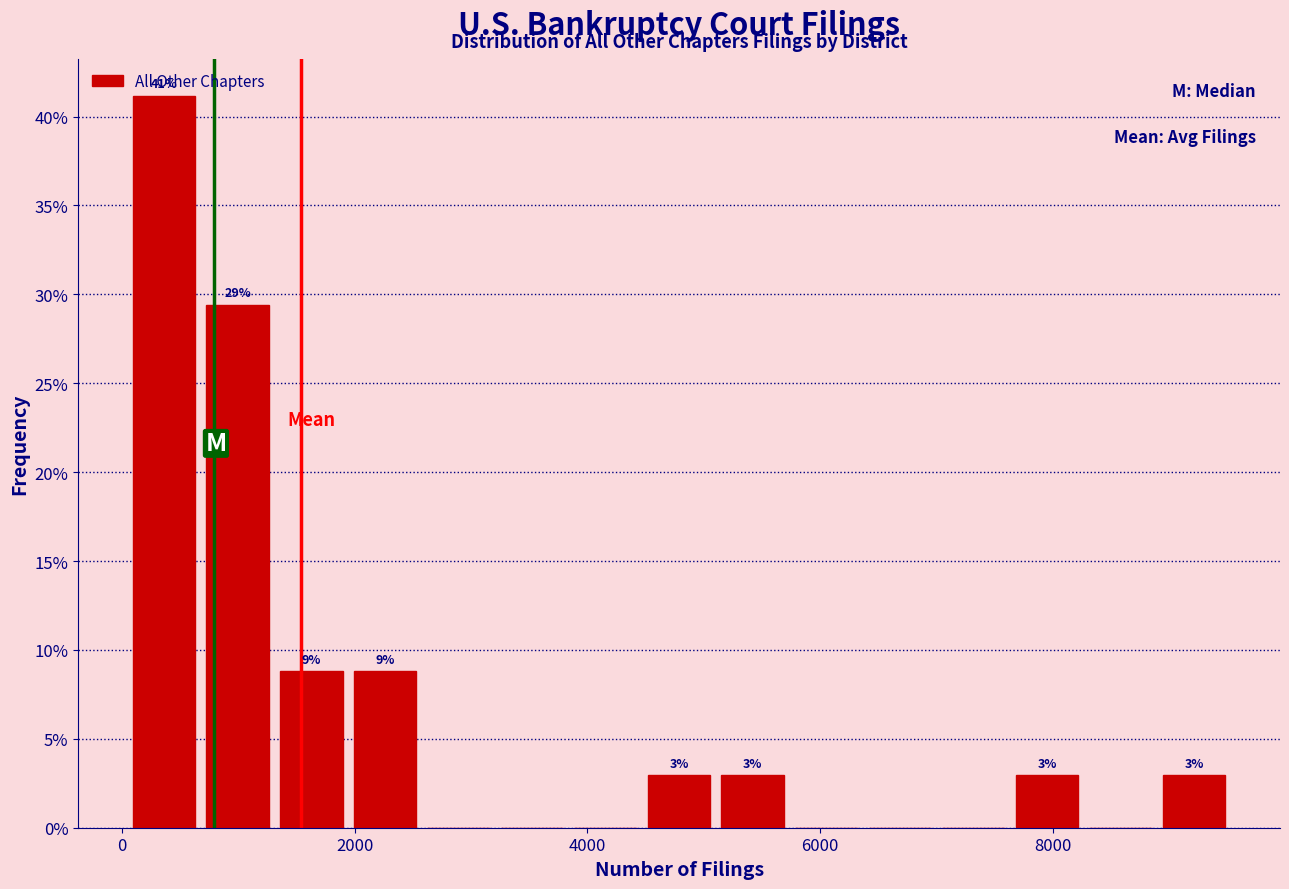

Read against the x-axis, roughly where is the centre of the tallest bar?

400